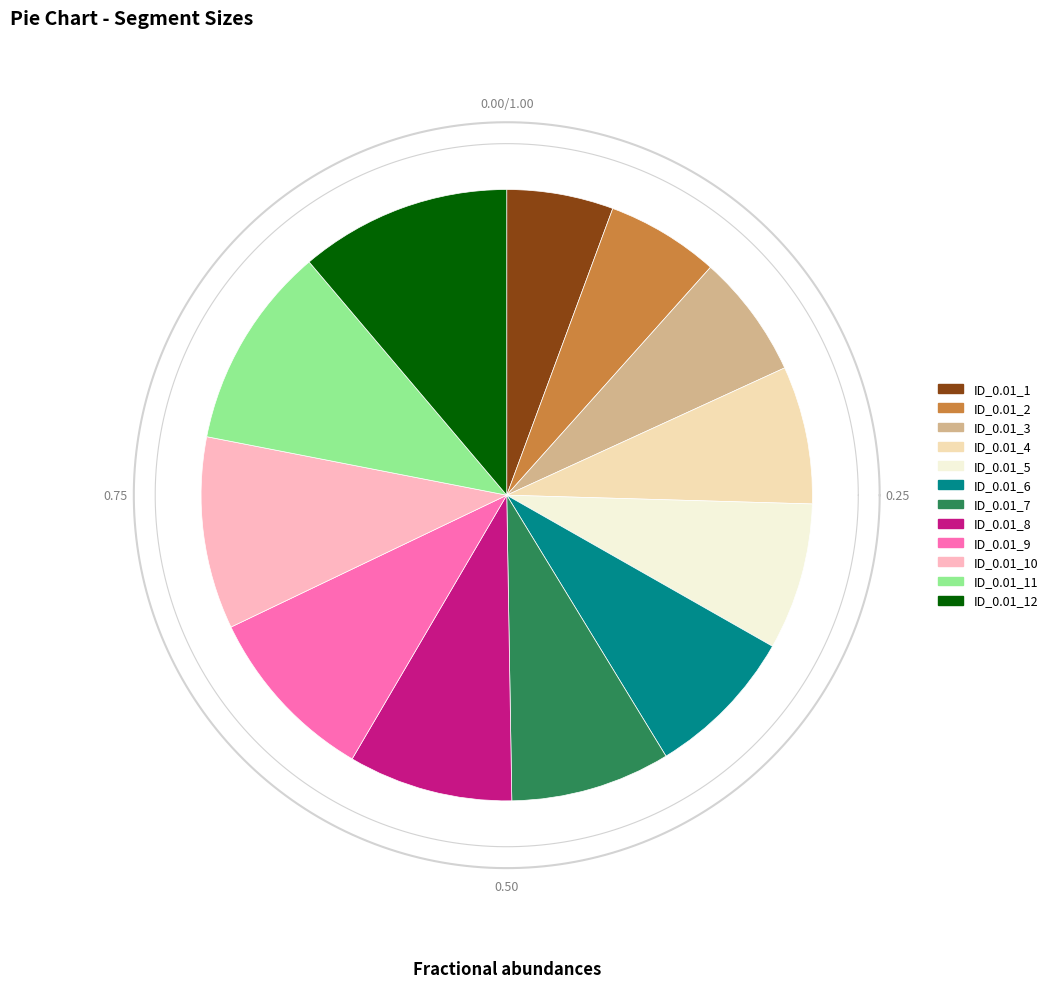

What is the ratio of the value at ID_0.01_7 to the value at ID_0.01_10?

0.8